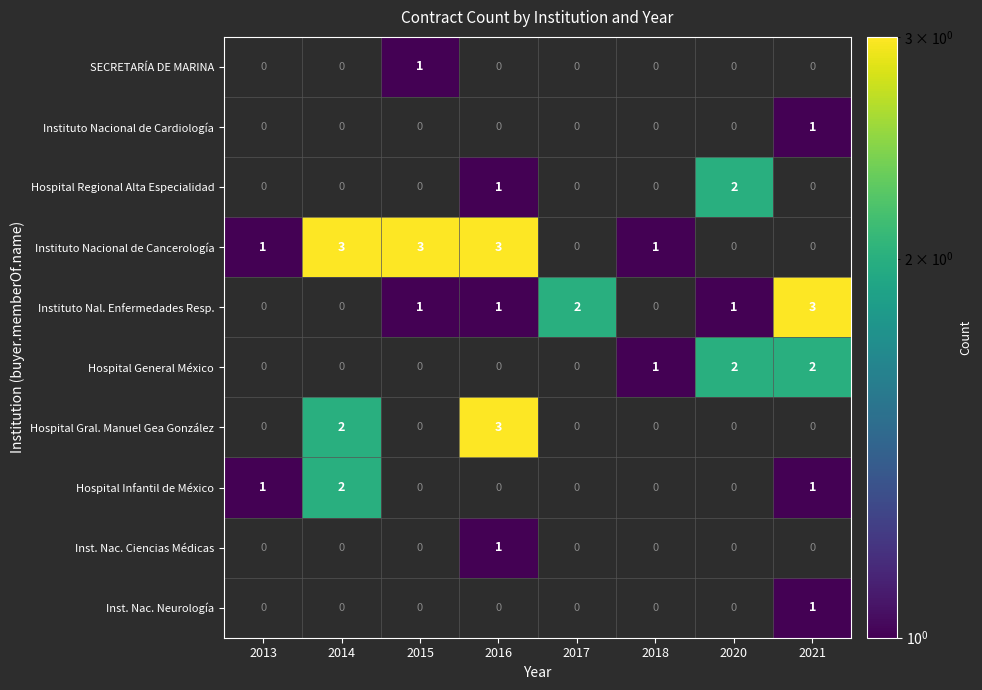

True or false: Instituto Nal. Enfermedades Resp. has a value of 1 at 2020.

True